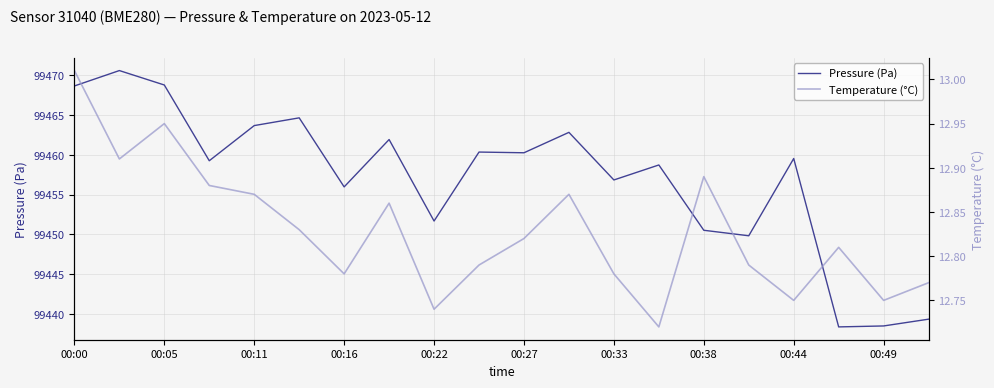

What is the highest value of the Pressure (Pa) series?

99470.6